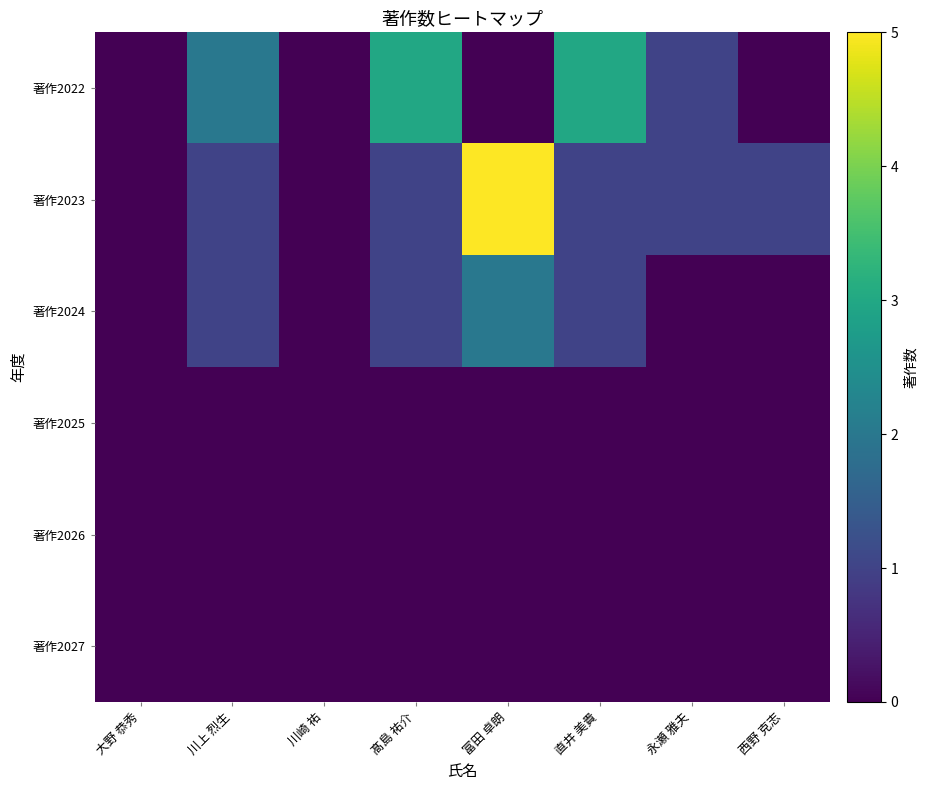

Rank the series by their maximum value, from lowest to highest.

著作2025, 著作2026, 著作2027, 著作2024, 著作2022, 著作2023